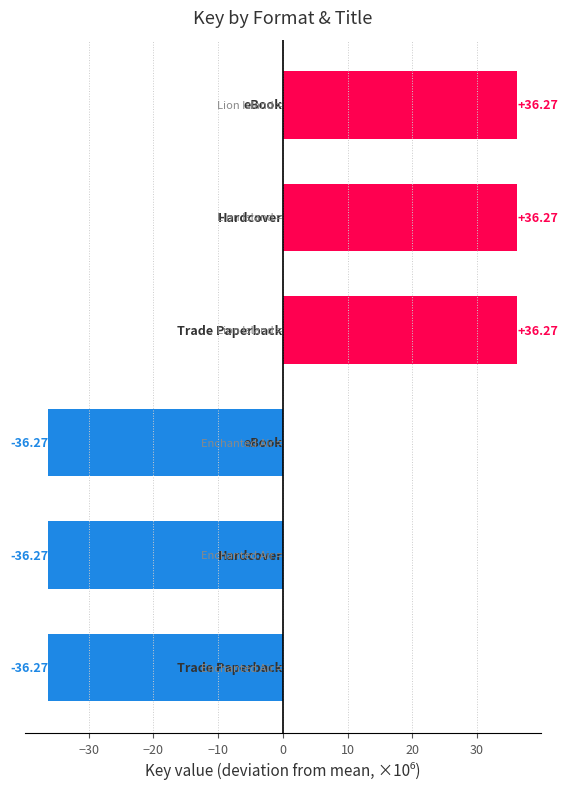

What is the difference between the second highest and second lowest values?

72.5